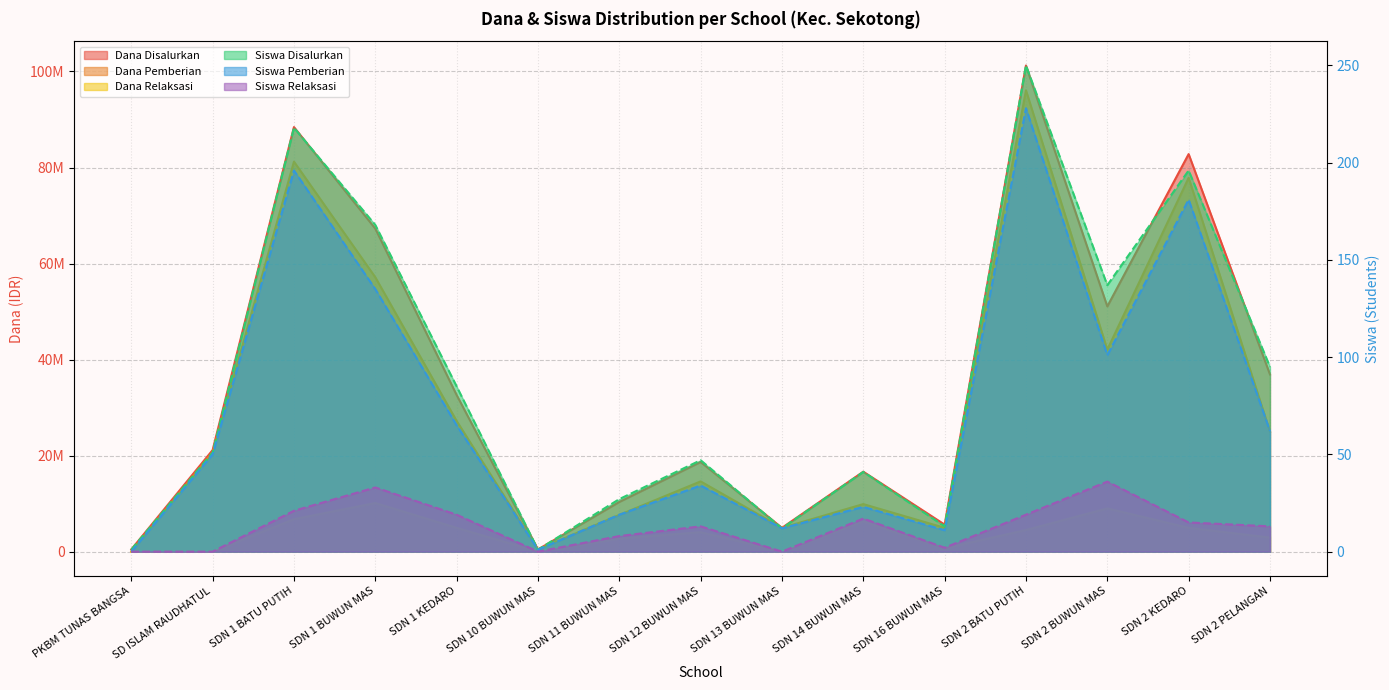

At SDN 13 BUWUN MAS, list the series in order from largest to smallest.

Dana Disalurkan, Dana Pemberian, Siswa Disalurkan, Siswa Pemberian, Dana Relaksasi, Siswa Relaksasi